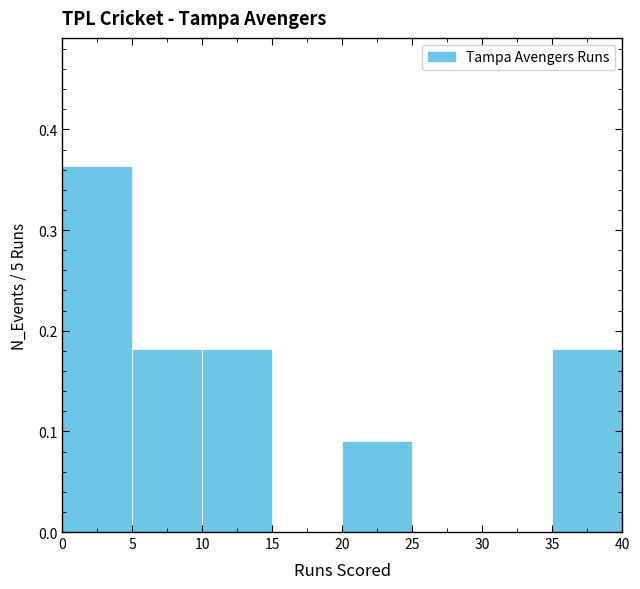

Over which range of the x-axis is the bar tallest?

0 to 5